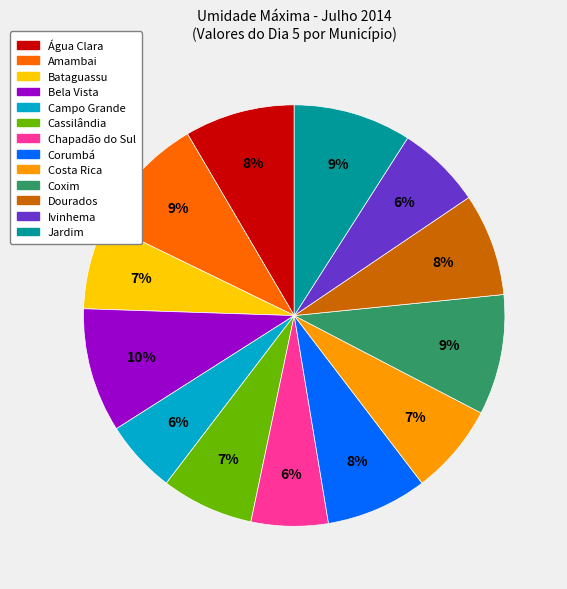

Approximately how many times larger is the value at Ivinhema compared to Coxim?

0.7